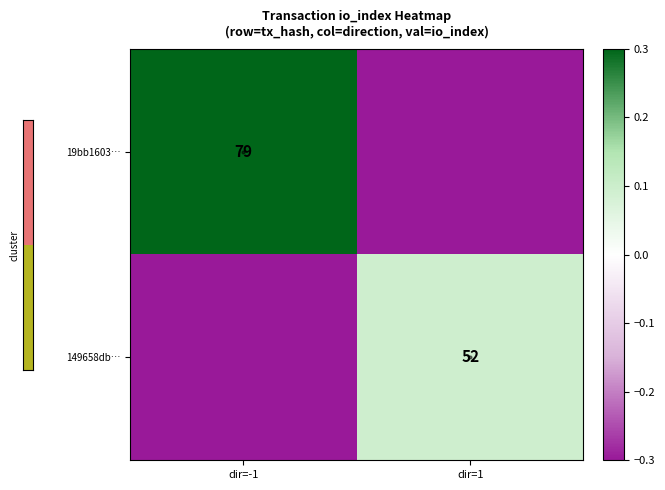

Is it true that 19bb1603… equals 79.0 at dir=-1?

True